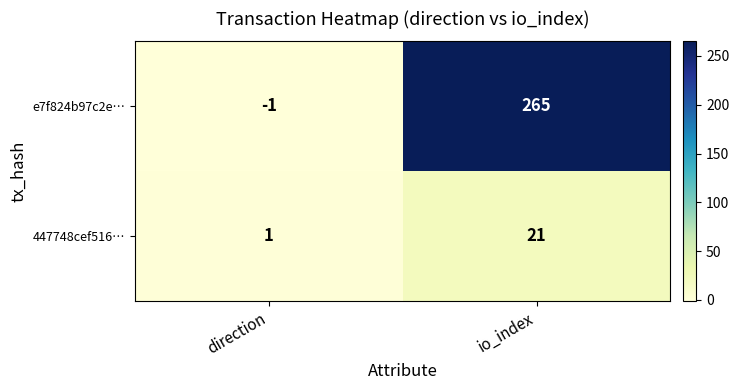

What is the difference between the maximum and minimum values in the e7f824b97c2e… series?

266